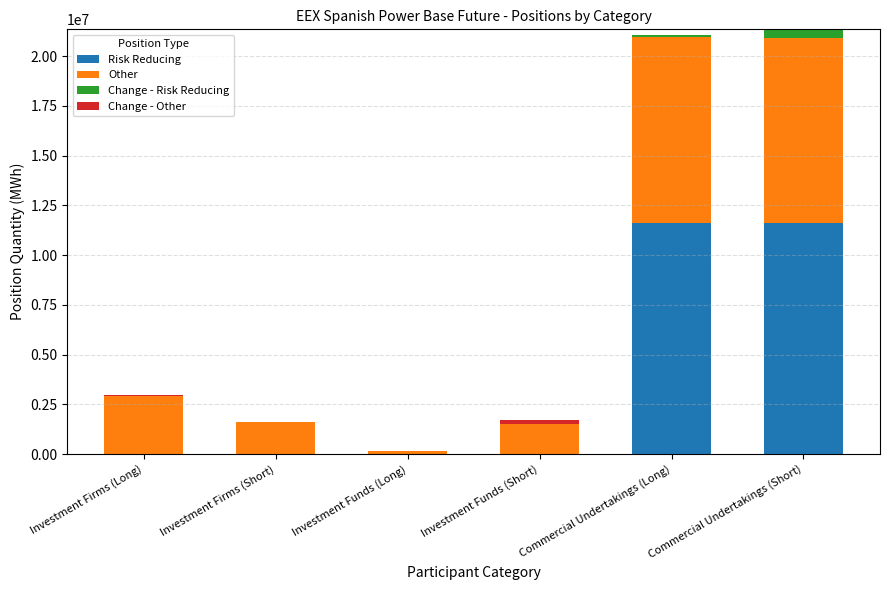

What is the highest value of the Risk Reducing series?

11632916